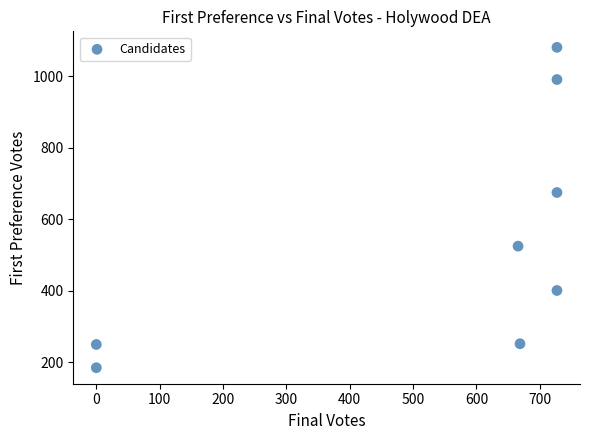

What is the average Y value?

545